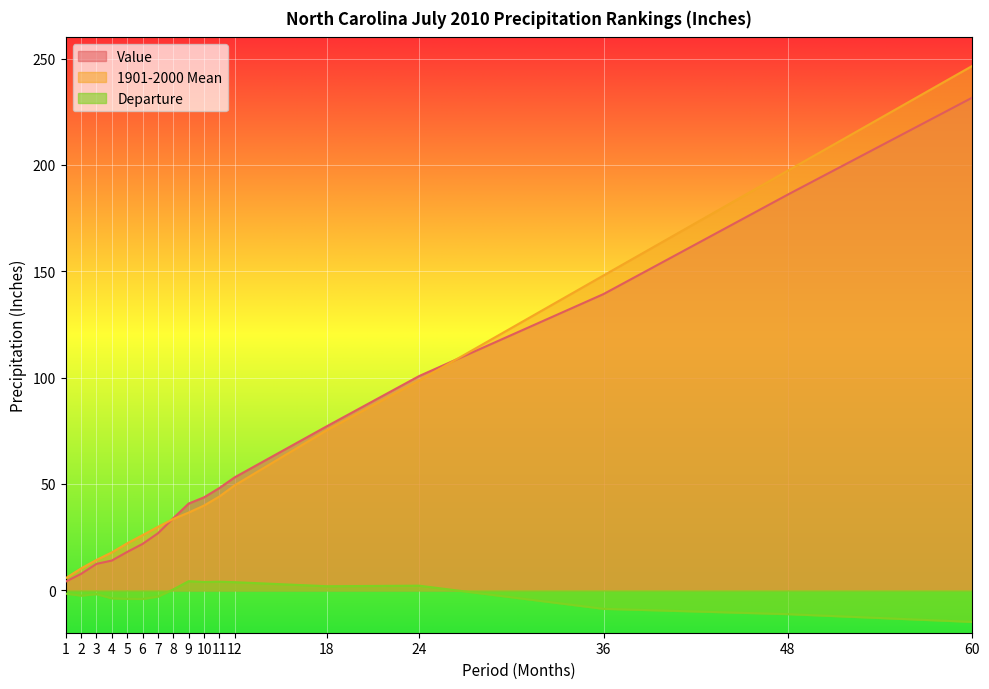

At which label is 1901-2000 Mean closest to 126?

36